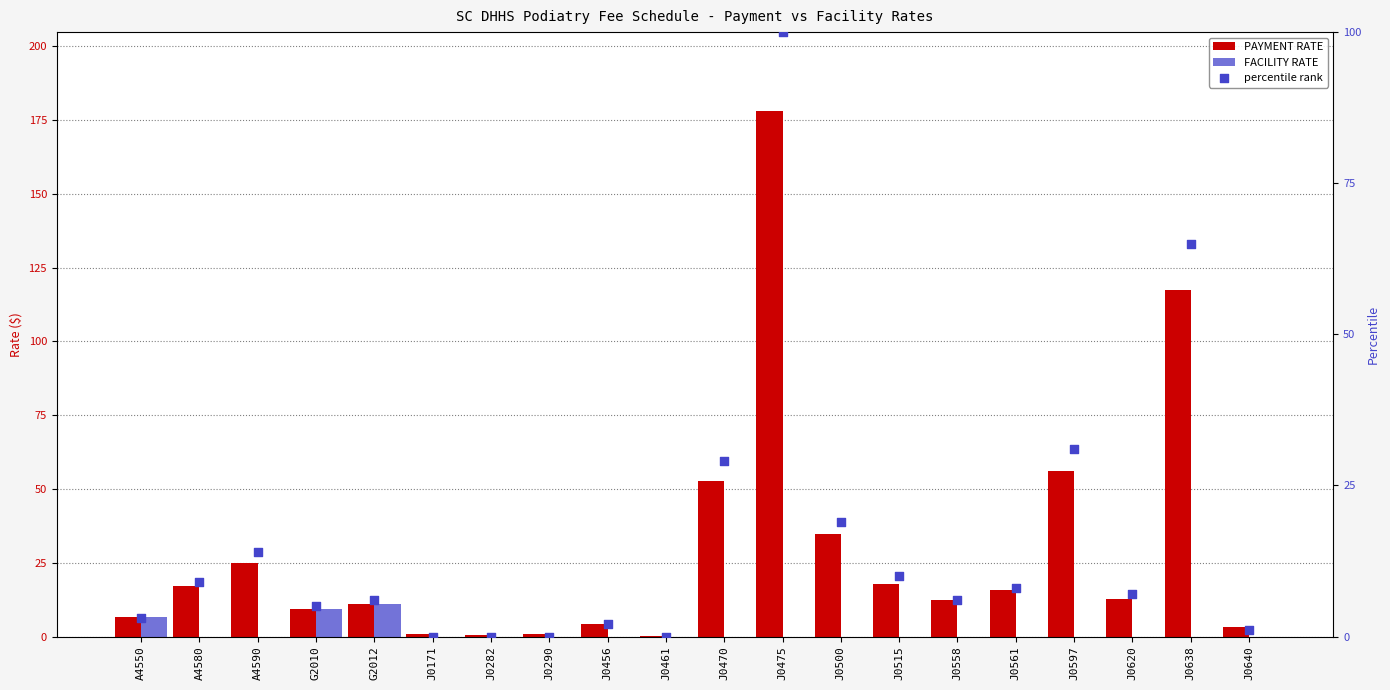

Which series has the widest spread of Y values?

PAYMENT RATE